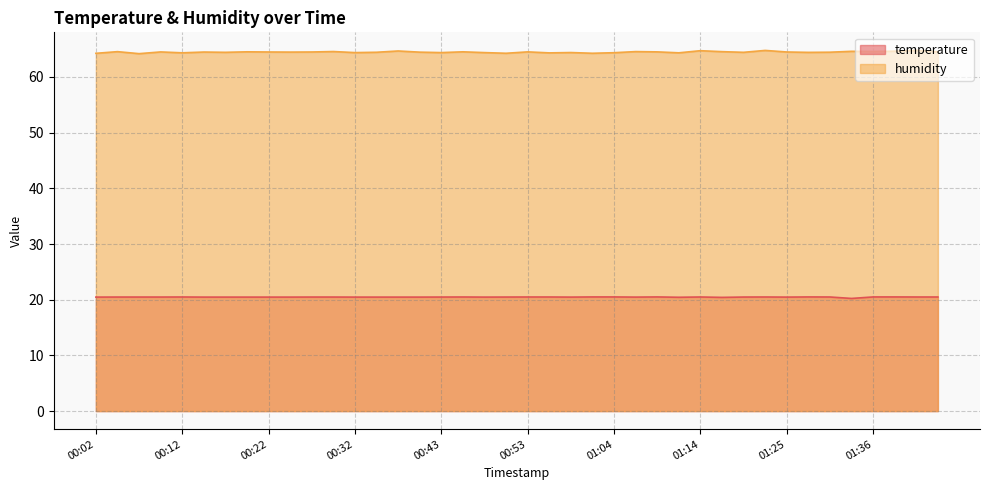

True or false: temperature and humidity intersect in this chart.

False